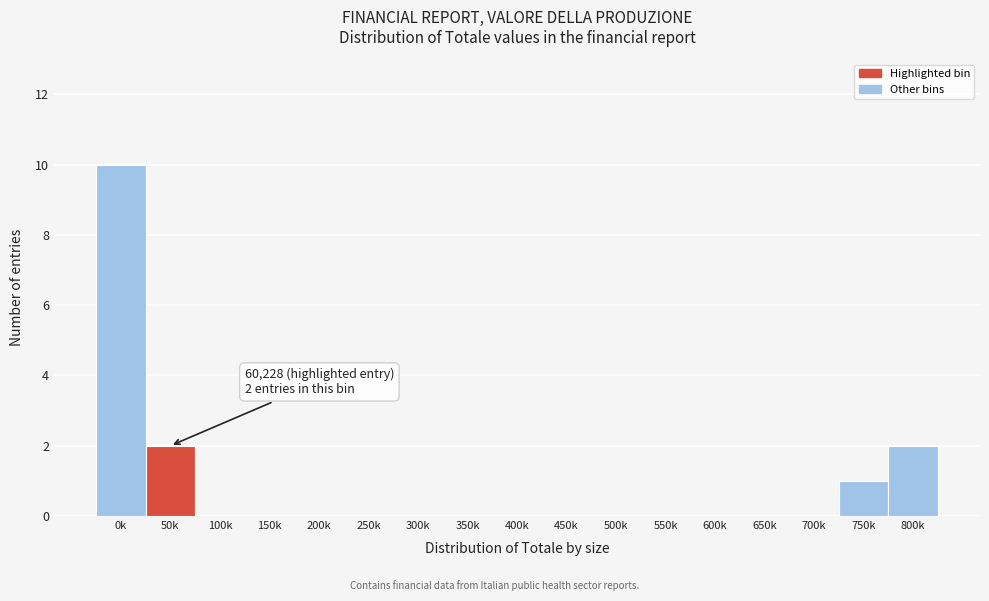

Reading left to right, list all the values displayed in this chart.

0k=10	50k=2	100k=0	150k=0	200k=0	250k=0	300k=0	350k=0	400k=0	450k=0	500k=0	550k=0	600k=0	650k=0	700k=0	750k=1	800k=2